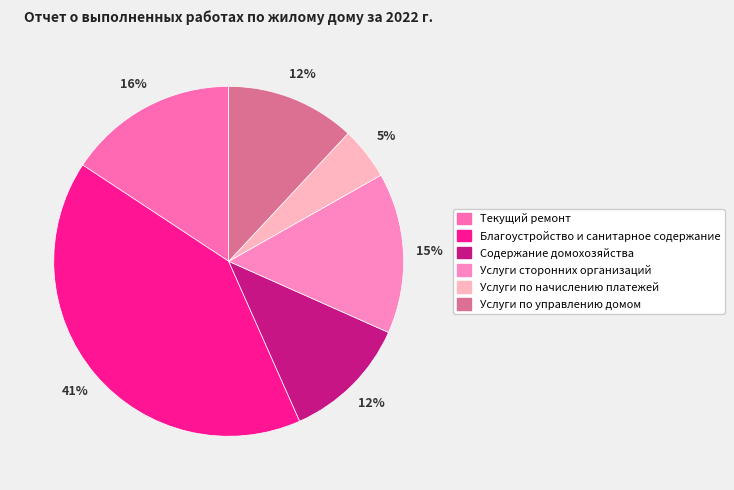

Count the number of slices in the pie.

6